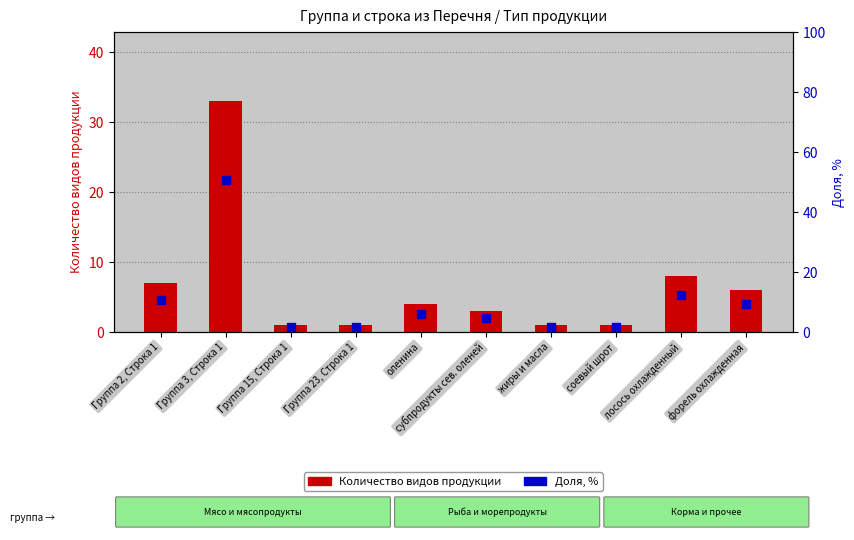

Which series reaches the maximum Y coordinate?

Доля, %